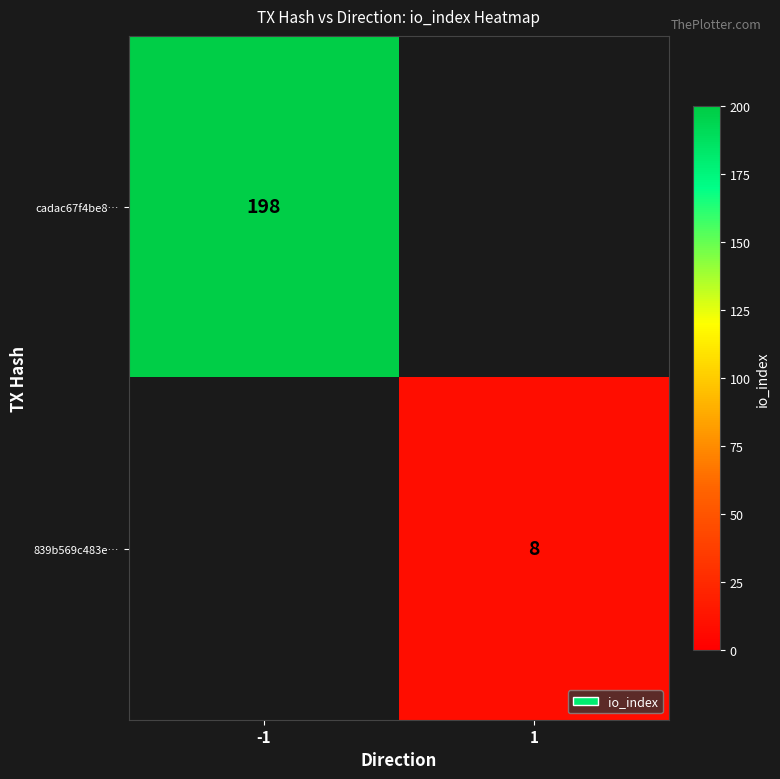

At how many categories does at least one series exceed 175?

1